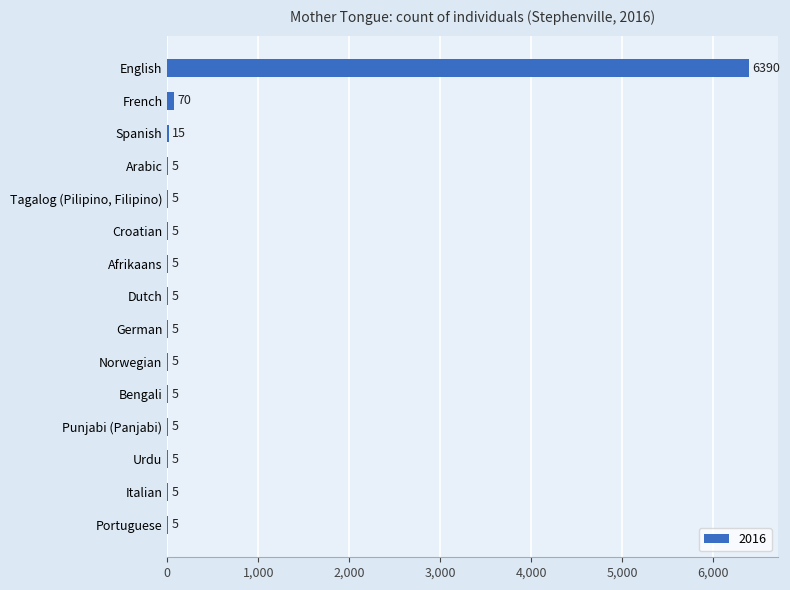

At which label is the value closest to 3197?

French